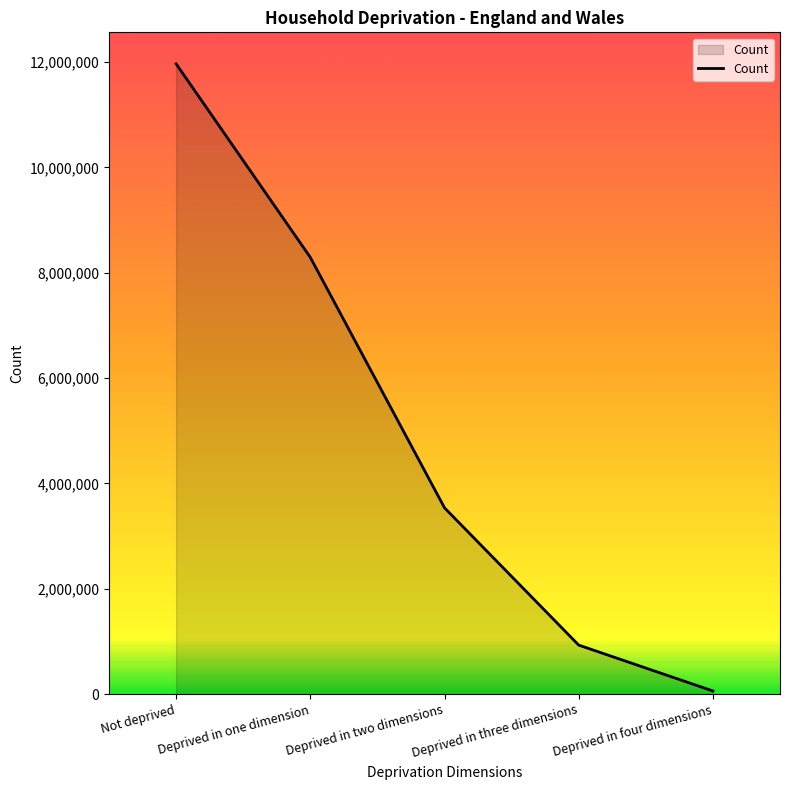

Between Not deprived and Deprived in one dimension, which is larger?

Not deprived